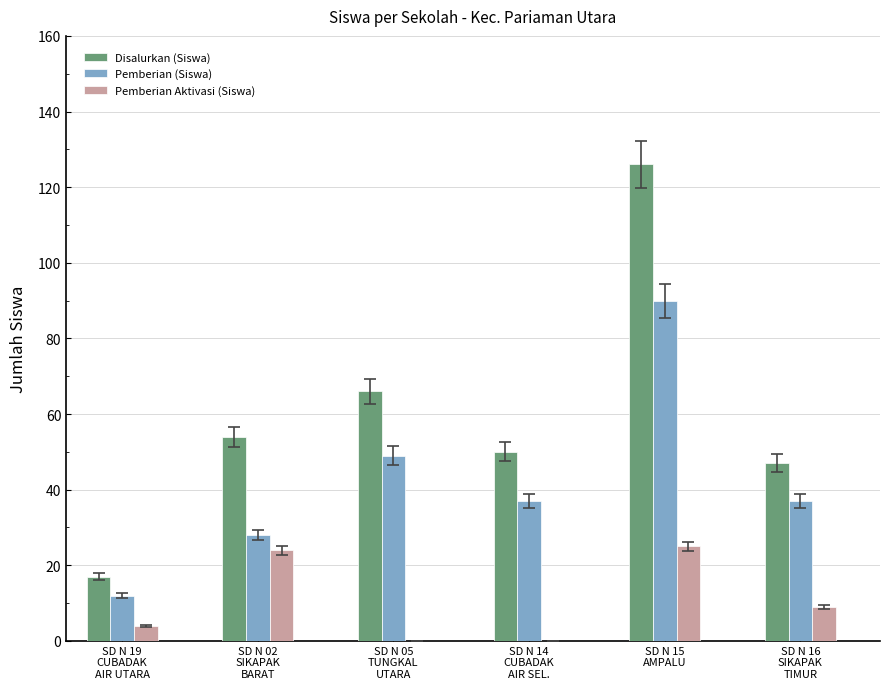

What is the highest value of the Pemberian (Siswa) series?

90